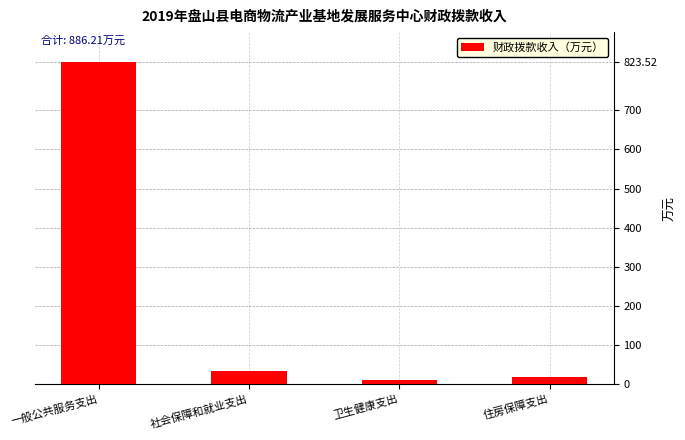

What is the change in value from 一般公共服务支出 to 卫生健康支出?

-812.8